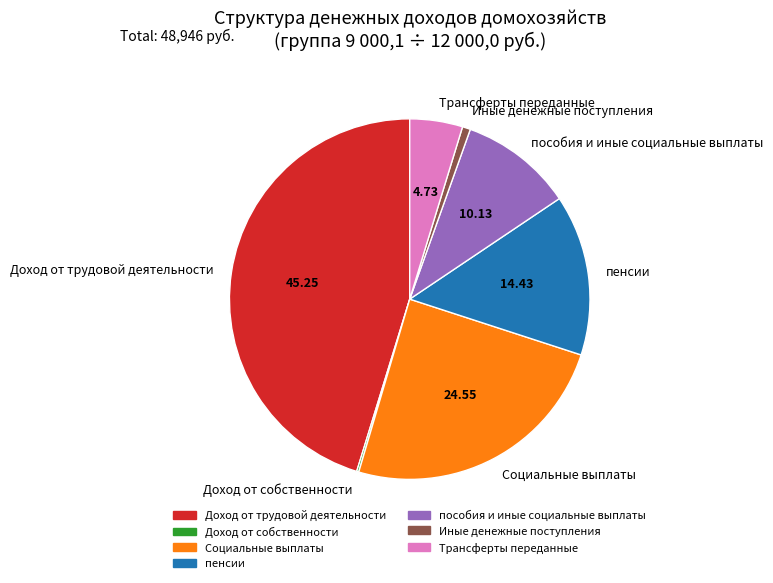

Which slice is the largest?

Доход от трудовой деятельности